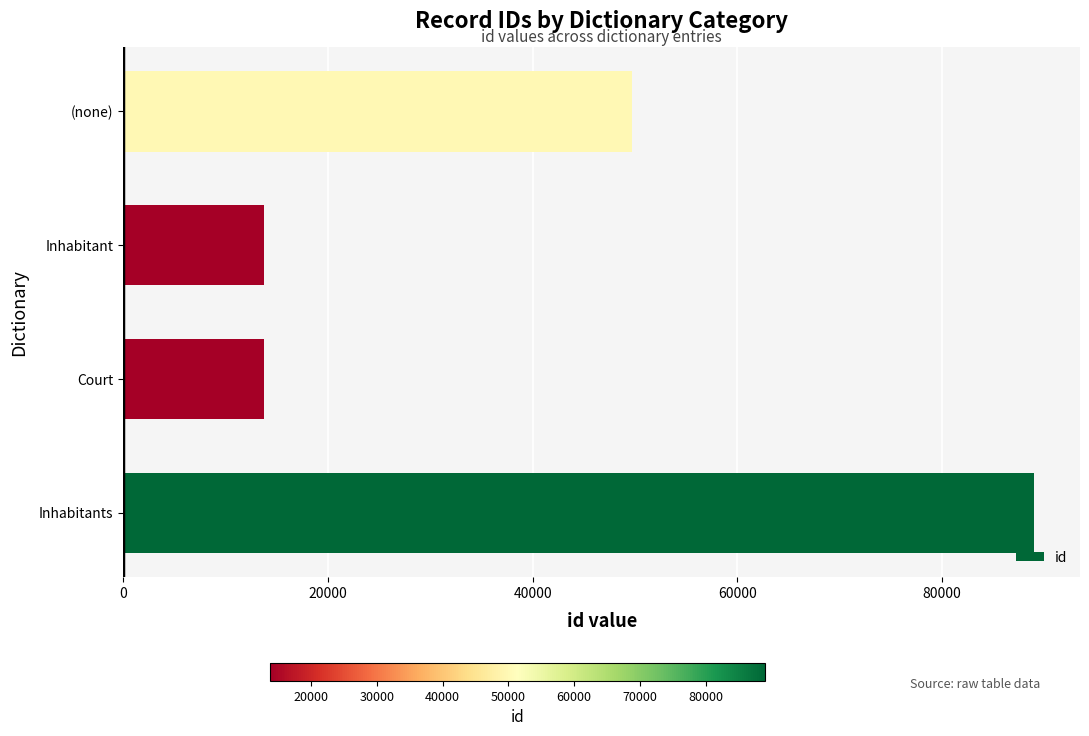

Which label corresponds to the largest value in the chart?

Inhabitants